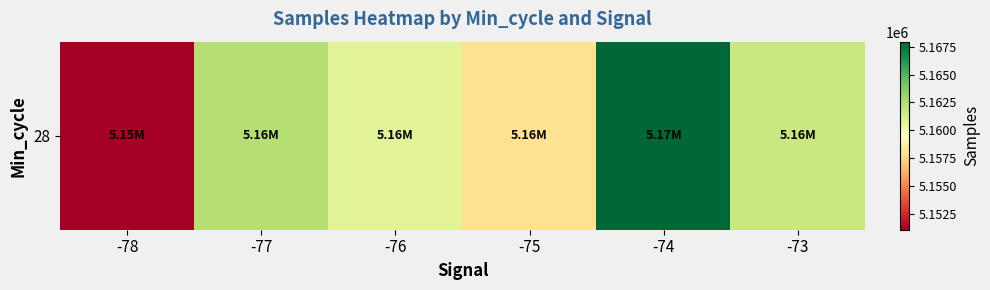

Between -77 and -74, which is larger?

-74